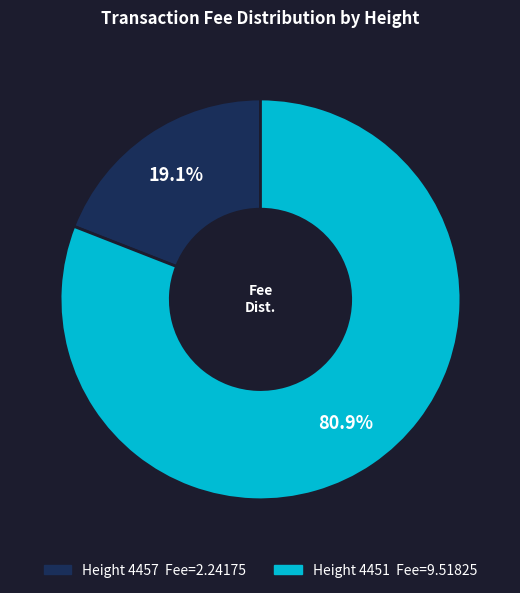

Does any single category account for the majority?

Yes